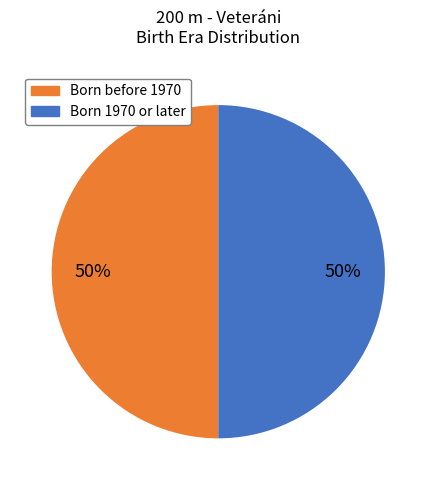

To the nearest percent, what is the difference between the largest and smallest slice percentages?

0%